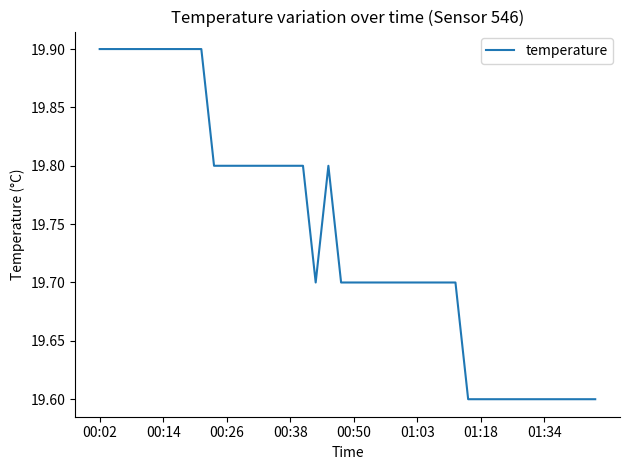

What is the difference between the maximum and minimum values?

0.3